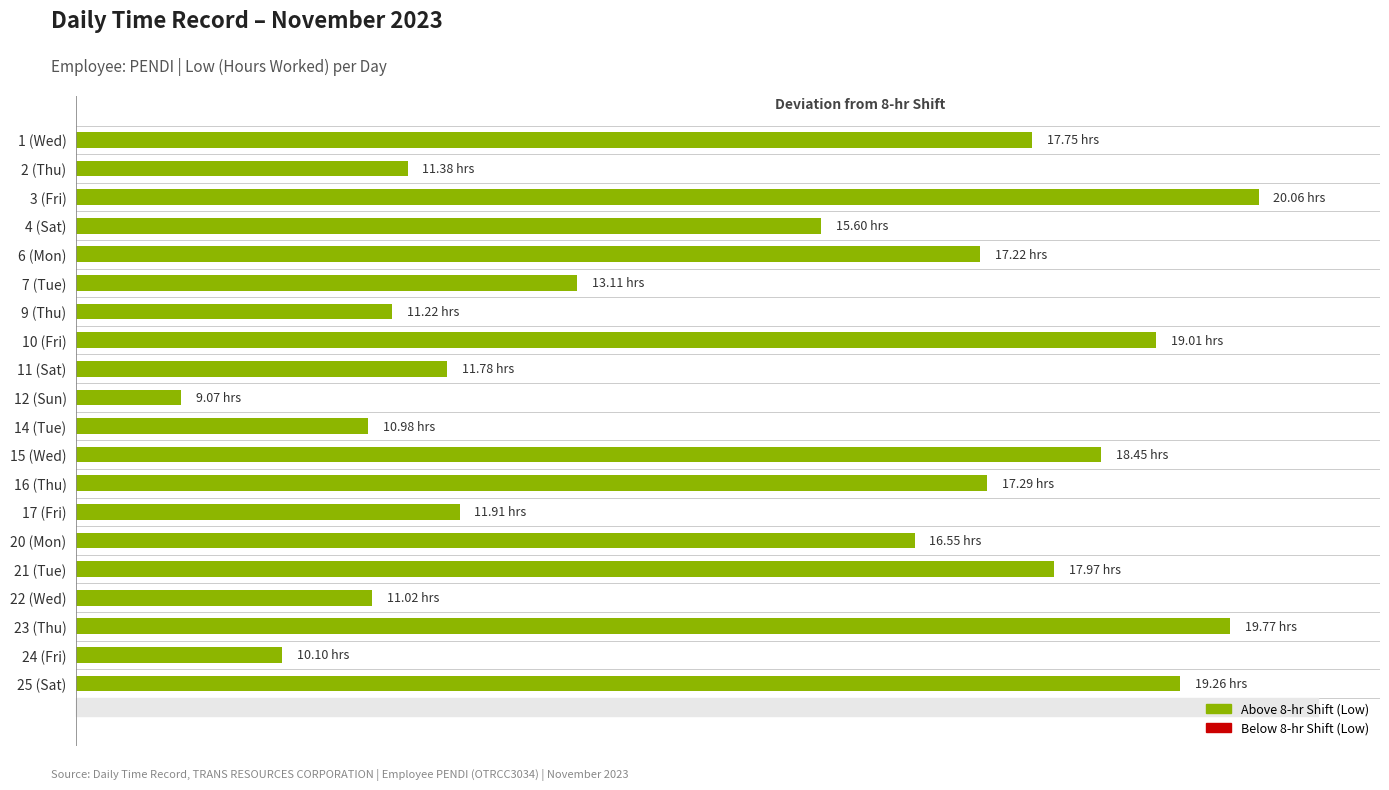

Are the bars horizontal?

Yes